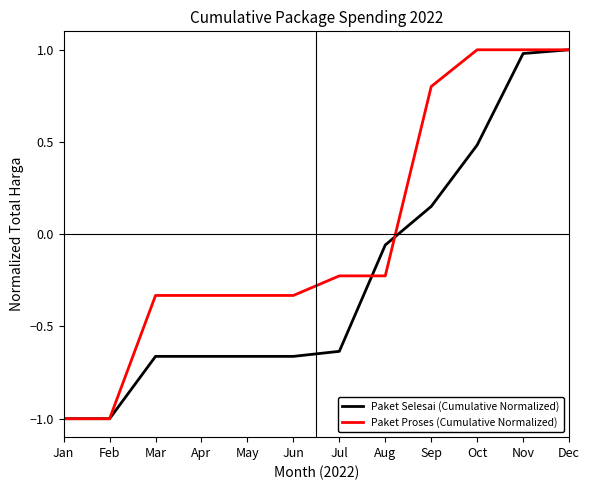

How many series are shown in this chart?

2